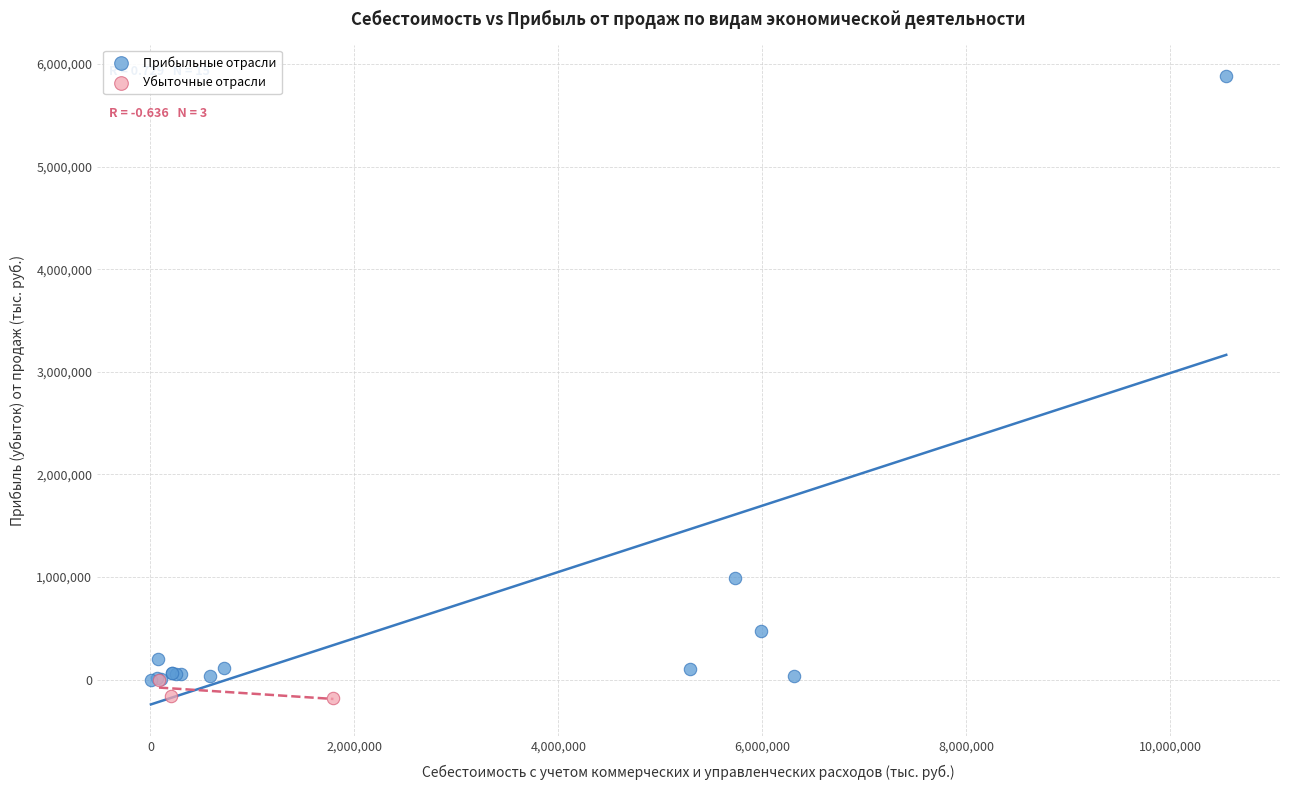

Which series has the widest spread of Y values?

Прибыльные отрасли